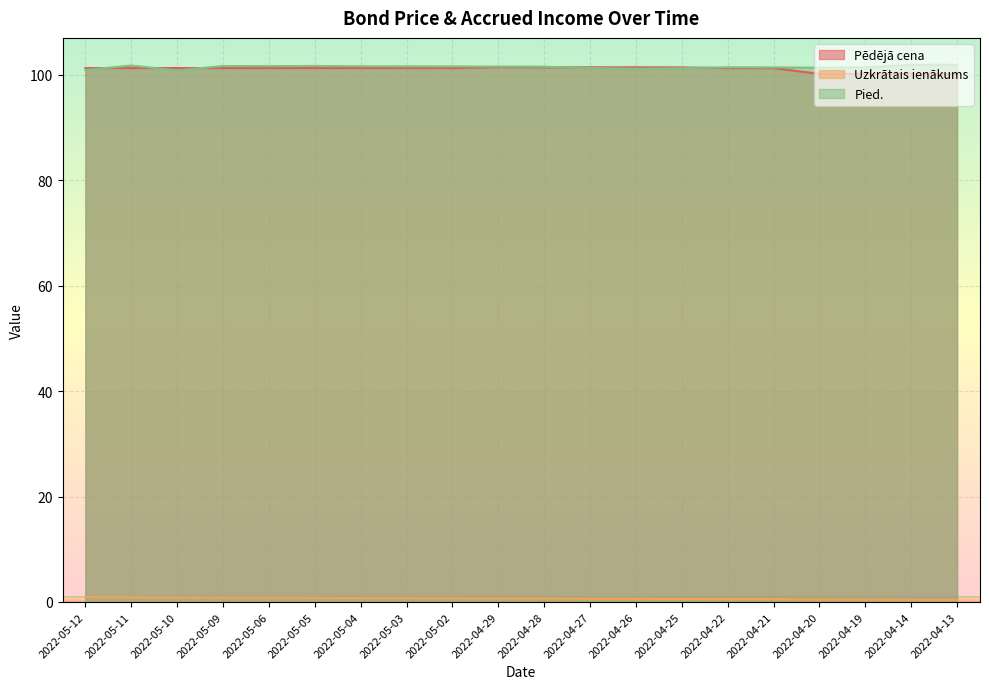

Which series has the widest spread of values?

Pēdējā cena